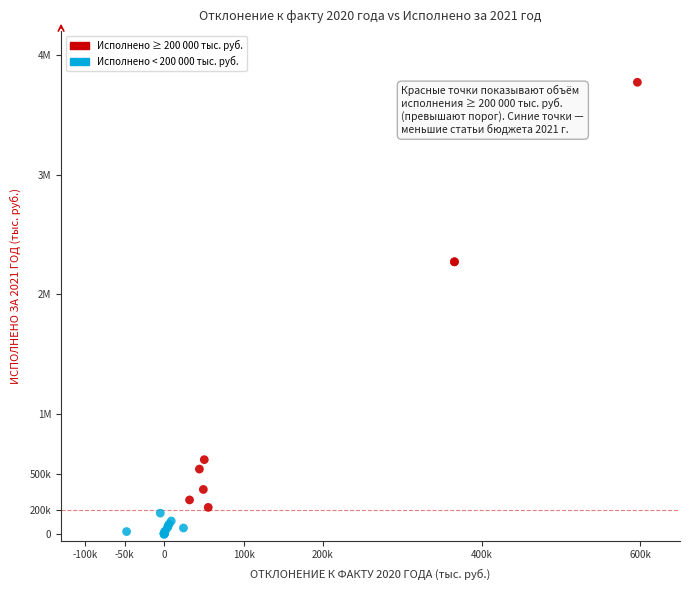

What are all the series names shown in the legend?

Исполнено ≥ 200 000 тыс. руб., Исполнено < 200 000 тыс. руб.